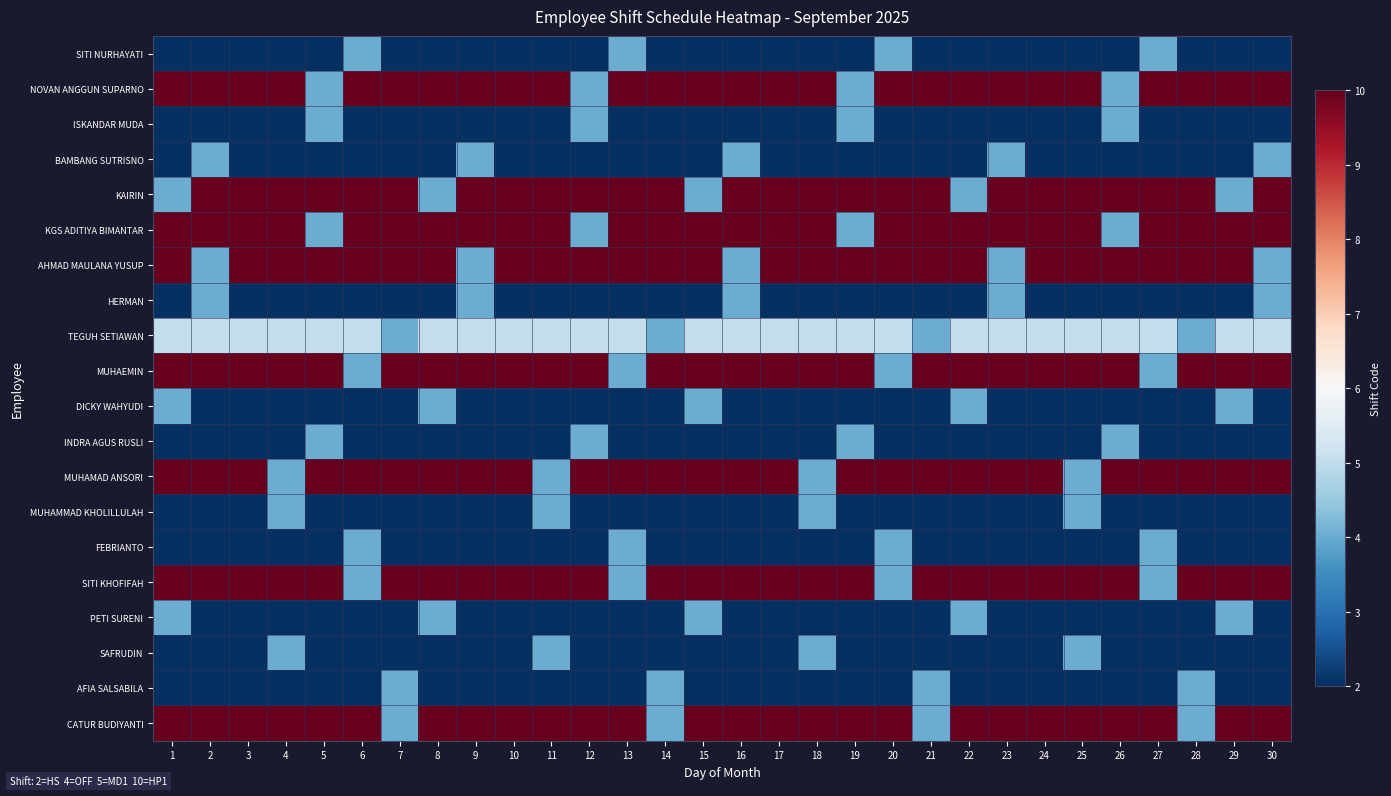

At which category does the chart reach its peak across all series?

1